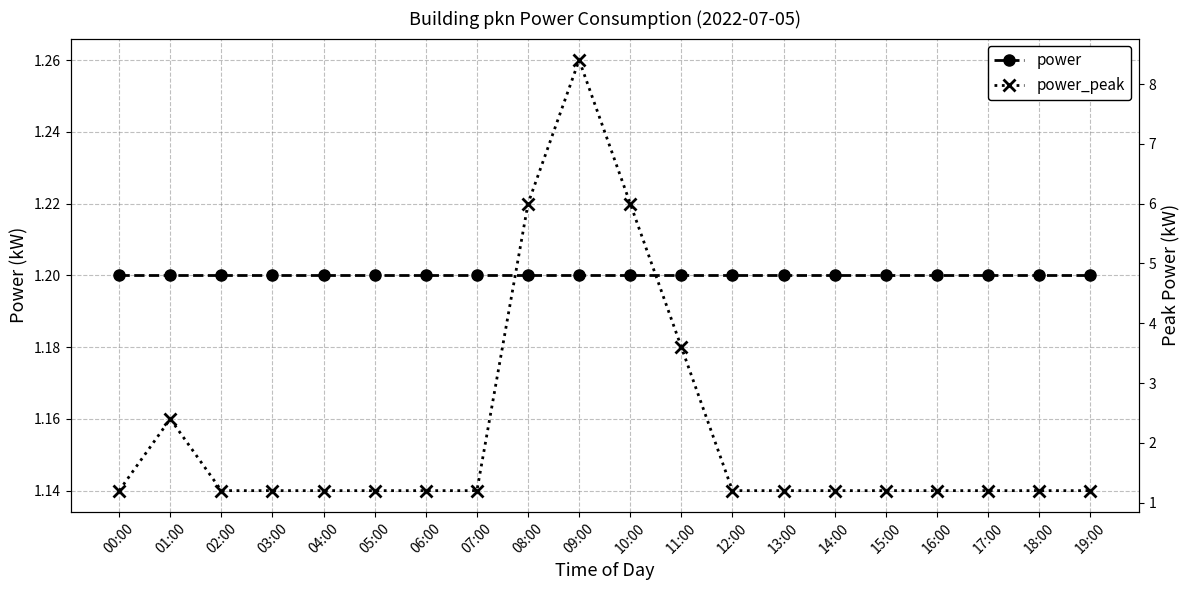

List the labels in order of power_peak value, largest first.

09:00, 08:00, 10:00, 11:00, 01:00, 00:00, 02:00, 03:00, 04:00, 05:00, 06:00, 07:00, 12:00, 13:00, 14:00, 15:00, 16:00, 17:00, 18:00, 19:00